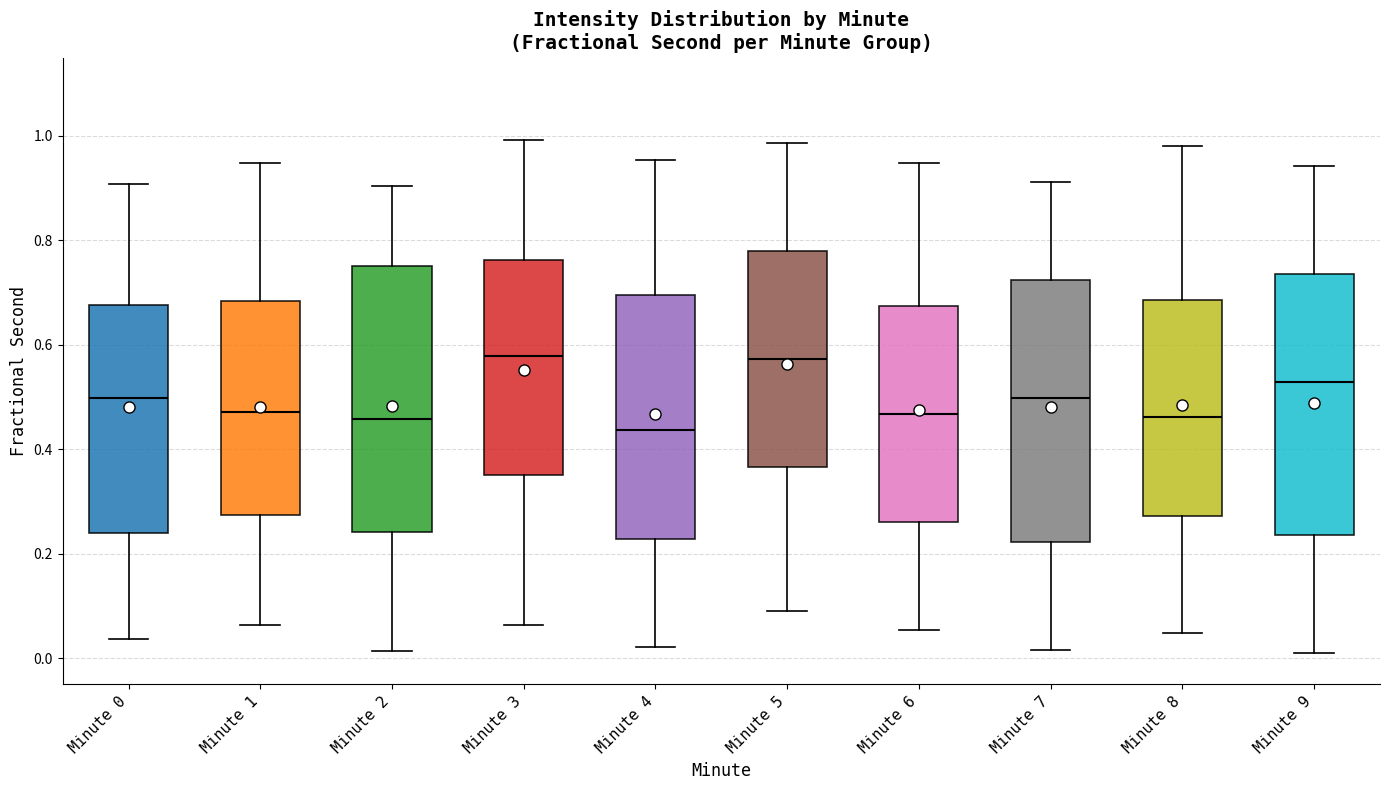

Reading left to right, transcribe this box plot: for each box, give where its median line is, the range the box spans, and where its two whiskers end, as read against the y-axis. The values are not printed on the chart, so give them approximately, as read against the axis.

Minute 0: median 0.50, box 0.24 to 0.68, whiskers 0.04 to 0.90
Minute 1: median 0.48, box 0.28 to 0.68, whiskers 0.06 to 0.94
Minute 2: median 0.46, box 0.24 to 0.76, whiskers 0.02 to 0.90
Minute 3: median 0.58, box 0.36 to 0.76, whiskers 0.06 to 1.00
Minute 4: median 0.44, box 0.22 to 0.70, whiskers 0.02 to 0.96
Minute 5: median 0.58, box 0.36 to 0.78, whiskers 0.10 to 0.98
Minute 6: median 0.46, box 0.26 to 0.68, whiskers 0.06 to 0.94
Minute 7: median 0.50, box 0.22 to 0.72, whiskers 0.02 to 0.92
Minute 8: median 0.46, box 0.28 to 0.68, whiskers 0.04 to 0.98
Minute 9: median 0.52, box 0.24 to 0.74, whiskers 0.02 to 0.94